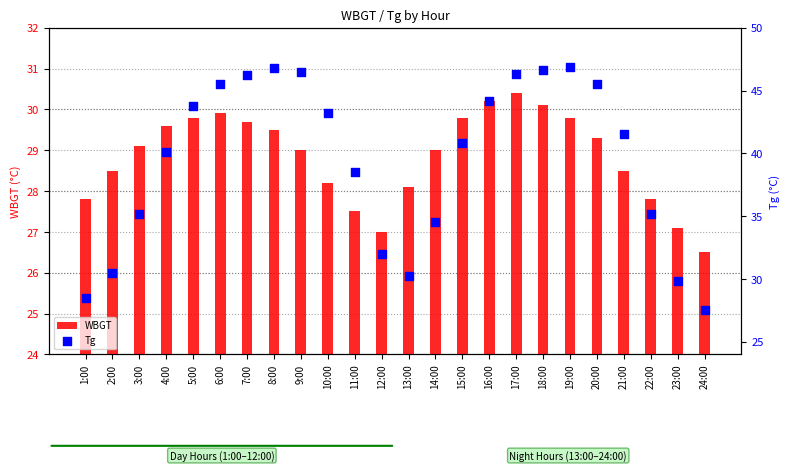

Is the value of WBGT at 21:00 greater than the value of Tg at 14:00?

No